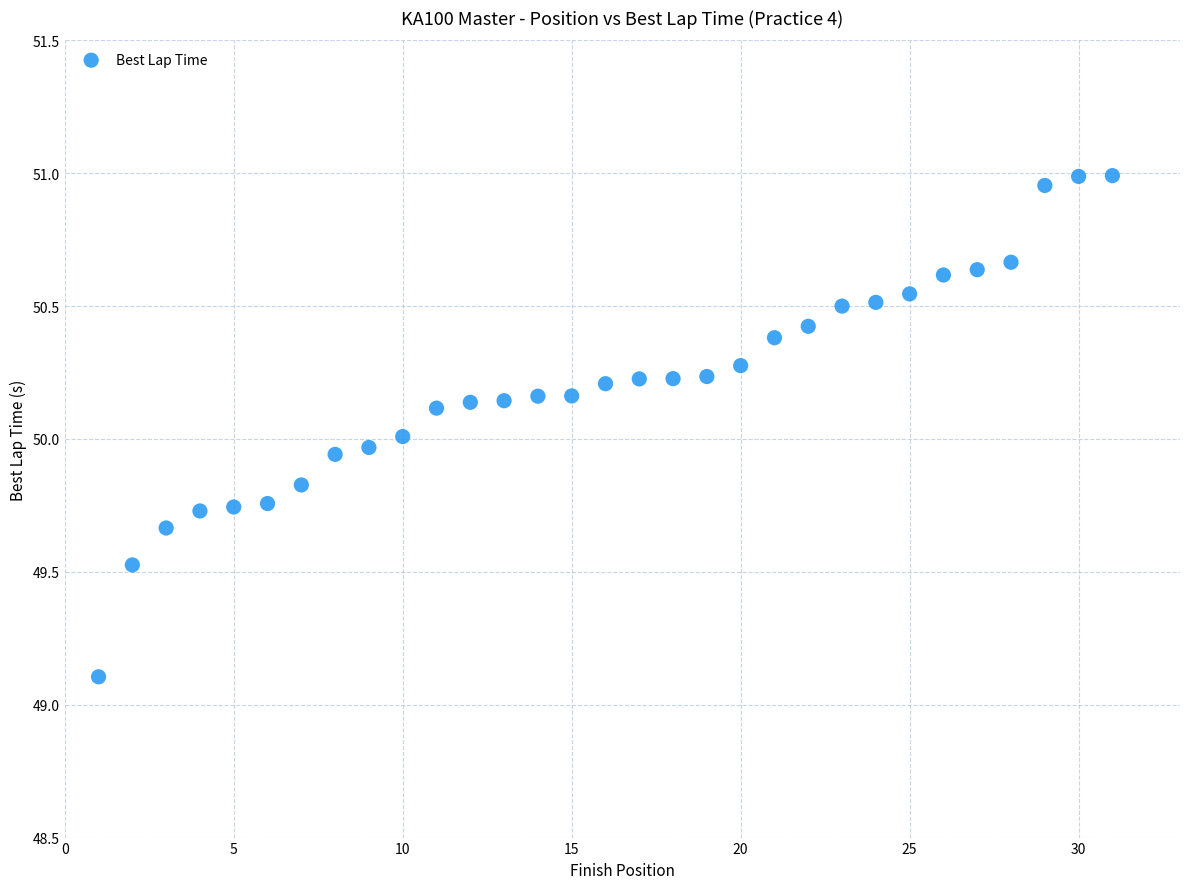

What is the range of Y values (max minus min)?

1.9